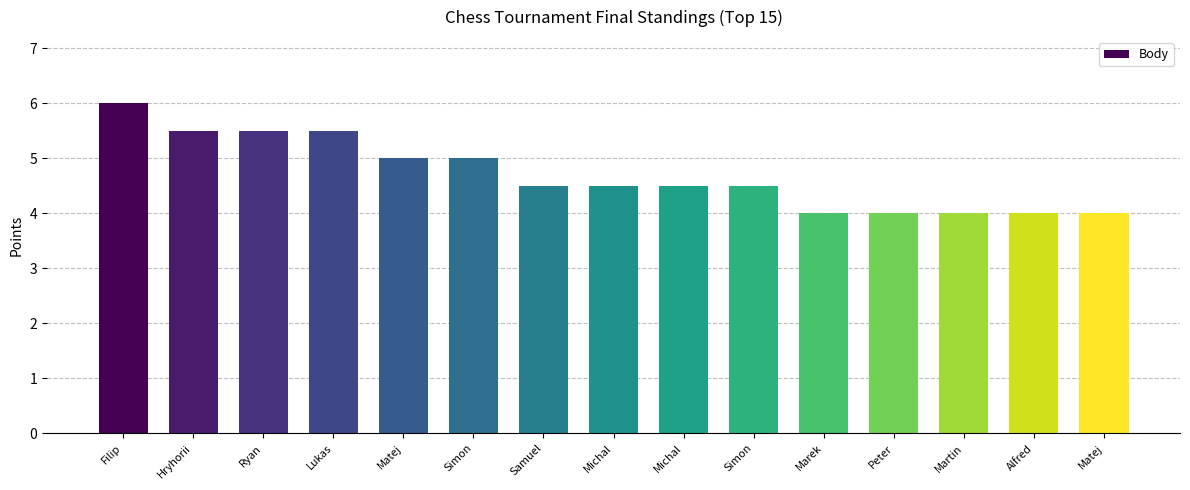

Where is the data nearest to the value 5?

Matej